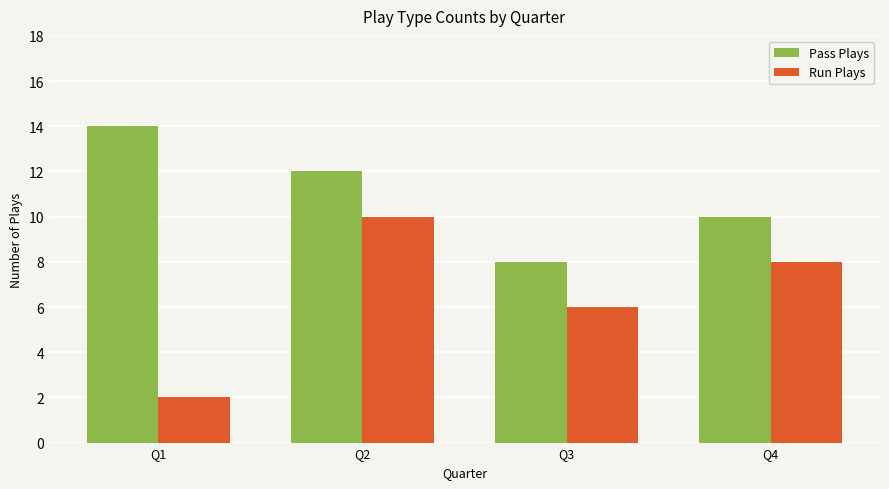

True or false: Pass Plays has a value of 10 at Q4.

True